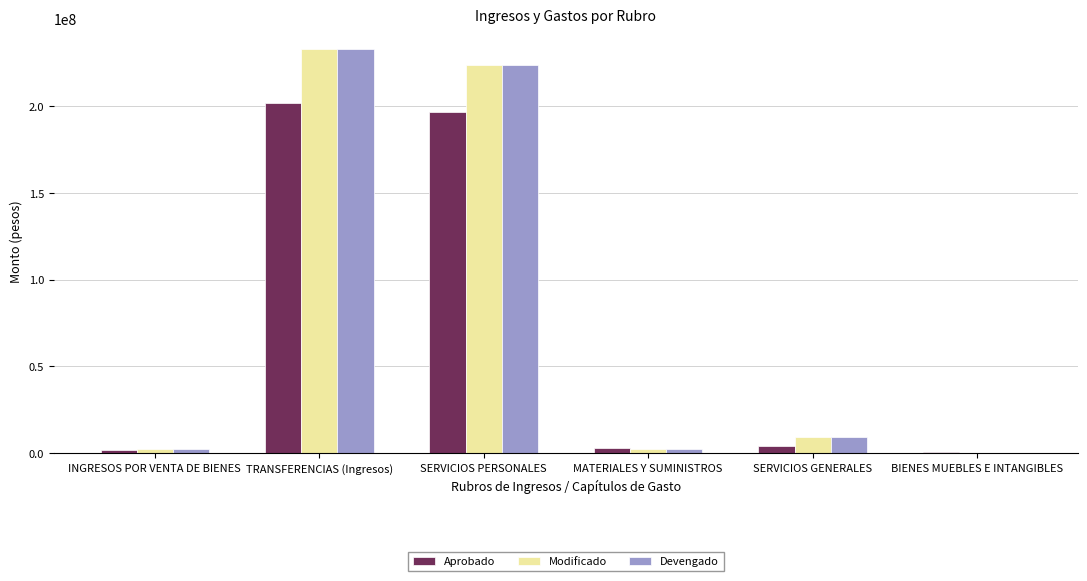

What is the maximum value shown in the chart?

232981689.9